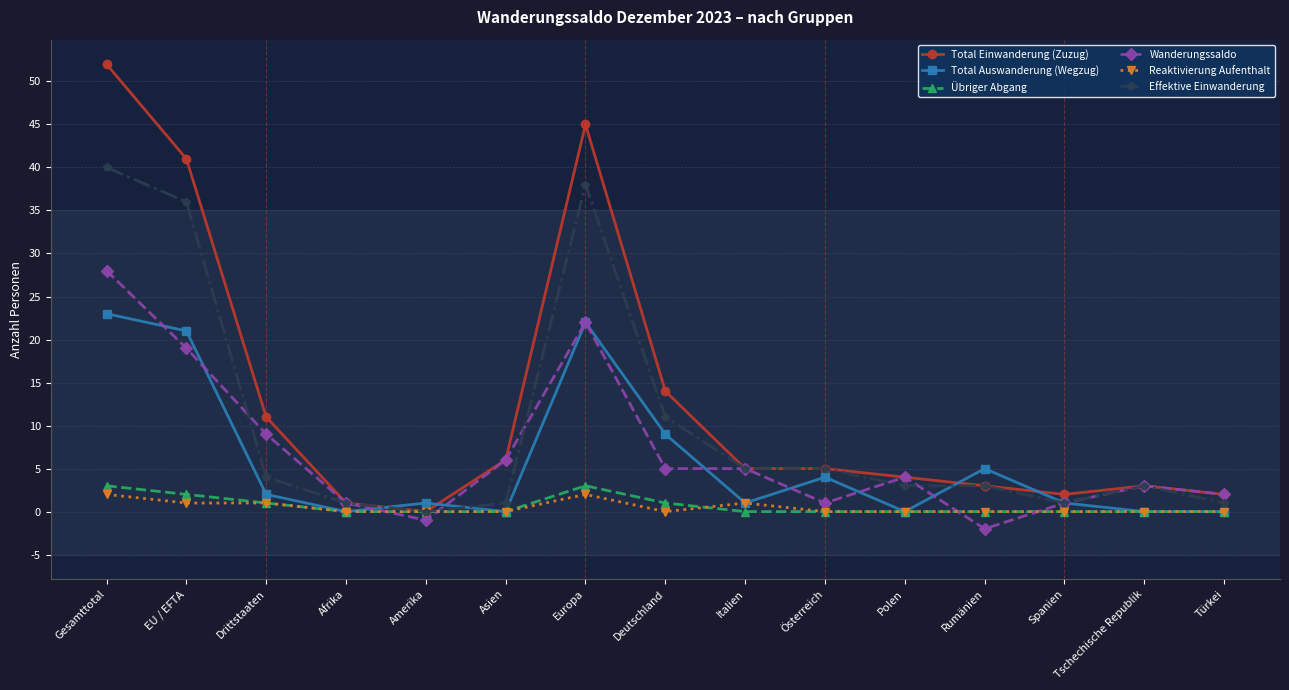

Reading left to right, list all the values displayed in this chart.

Total Einwanderung (Zuzug): Gesamttotal=52	EU / EFTA=41	Drittstaaten=11	Afrika=1	Amerika=0	Asien=6	Europa=45	Deutschland=14	Italien=5	Österreich=5	Polen=4	Rumänien=3	Spanien=2	Tschechische Republik=3	Türkei=2
Total Auswanderung (Wegzug): Gesamttotal=23	EU / EFTA=21	Drittstaaten=2	Afrika=0	Amerika=1	Asien=0	Europa=22	Deutschland=9	Italien=1	Österreich=4	Polen=0	Rumänien=5	Spanien=1	Tschechische Republik=0	Türkei=0
Übriger Abgang: Gesamttotal=3	EU / EFTA=2	Drittstaaten=1	Afrika=0	Amerika=0	Asien=0	Europa=3	Deutschland=1	Italien=0	Österreich=0	Polen=0	Rumänien=0	Spanien=0	Tschechische Republik=0	Türkei=0
Wanderungssaldo: Gesamttotal=28	EU / EFTA=19	Drittstaaten=9	Afrika=1	Amerika=-1	Asien=6	Europa=22	Deutschland=5	Italien=5	Österreich=1	Polen=4	Rumänien=-2	Spanien=1	Tschechische Republik=3	Türkei=2
Reaktivierung Aufenthalt: Gesamttotal=2	EU / EFTA=1	Drittstaaten=1	Afrika=0	Amerika=0	Asien=0	Europa=2	Deutschland=0	Italien=1	Österreich=0	Polen=0	Rumänien=0	Spanien=0	Tschechische Republik=0	Türkei=0
Effektive Einwanderung: Gesamttotal=40	EU / EFTA=36	Drittstaaten=4	Afrika=1	Amerika=0	Asien=1	Europa=38	Deutschland=11	Italien=5	Österreich=5	Polen=3	Rumänien=3	Spanien=1	Tschechische Republik=3	Türkei=1